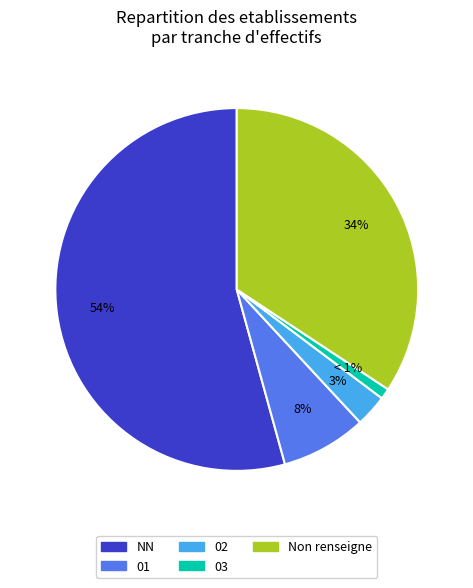

To the nearest percent, what is the difference between the largest and smallest slice percentages?

53%